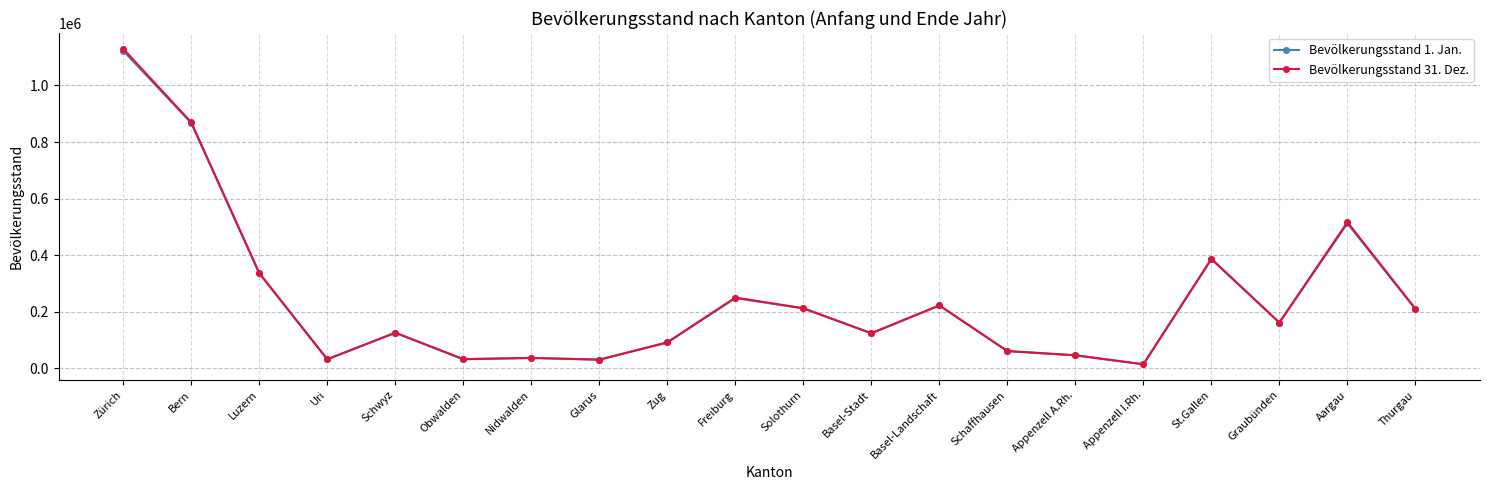

What position from the right is Appenzell A.Rh.?

6